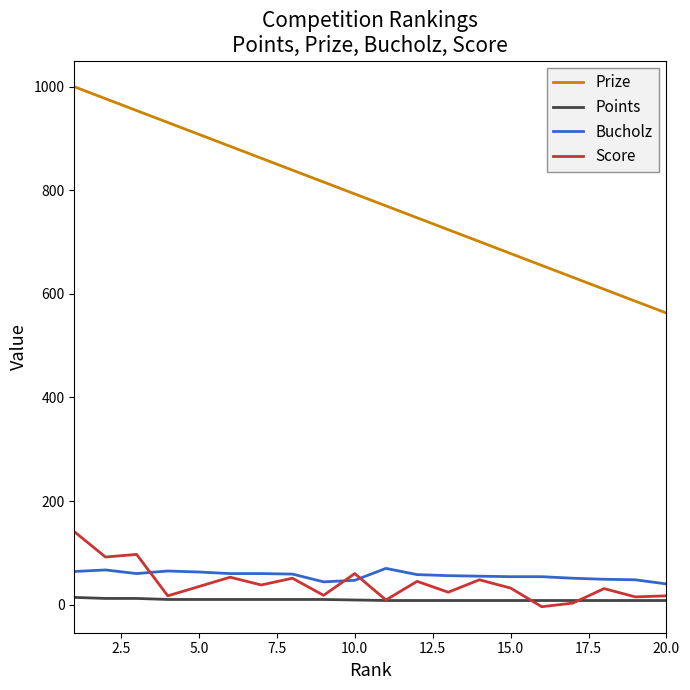

True or false: Bucholz and Score intersect in this chart.

True